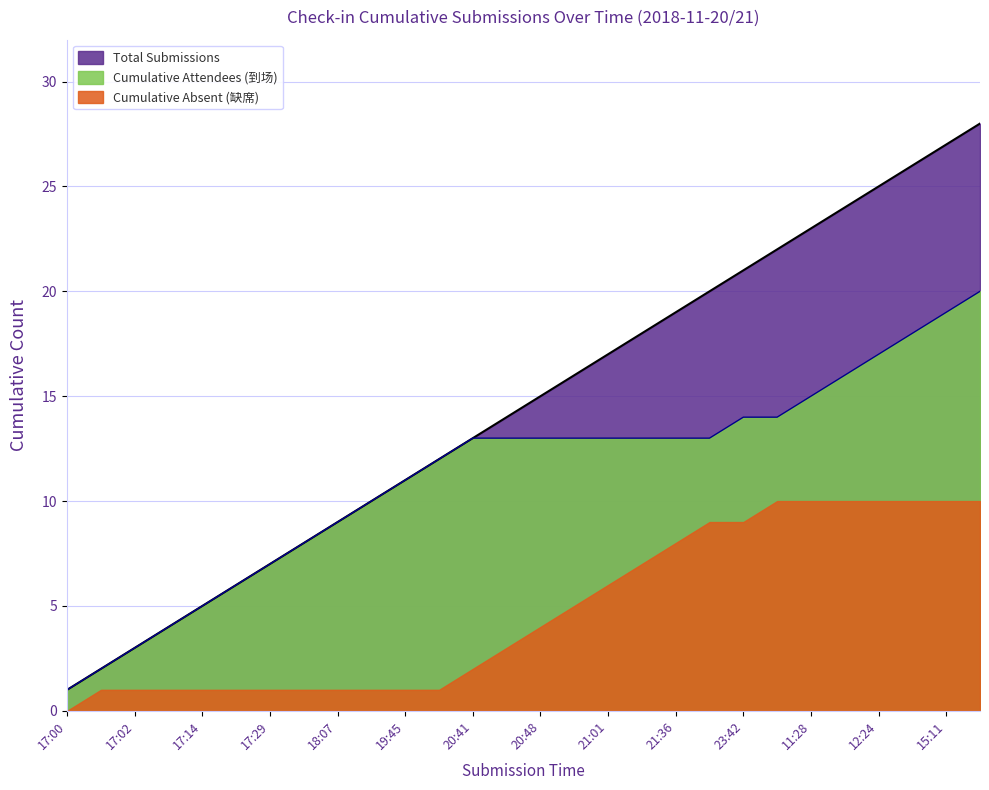

Does the chart have visible grid lines?

Yes